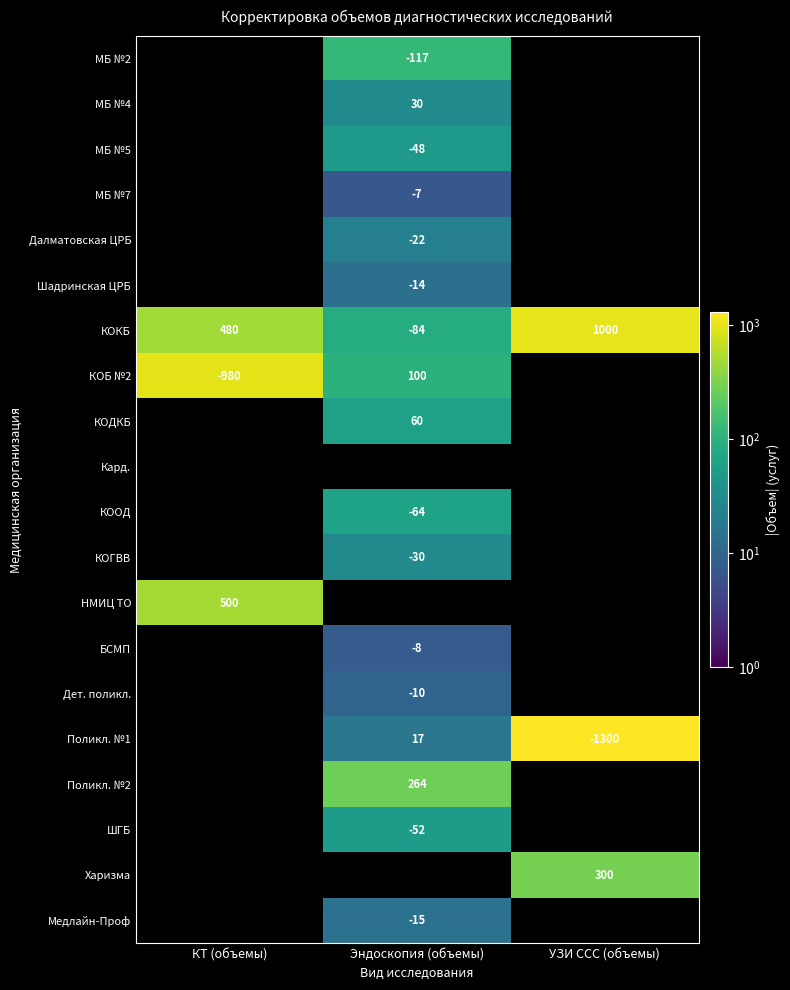

Between Эндоскопия (объемы) and УЗИ ССС (объемы), which is larger?

УЗИ ССС (объемы)